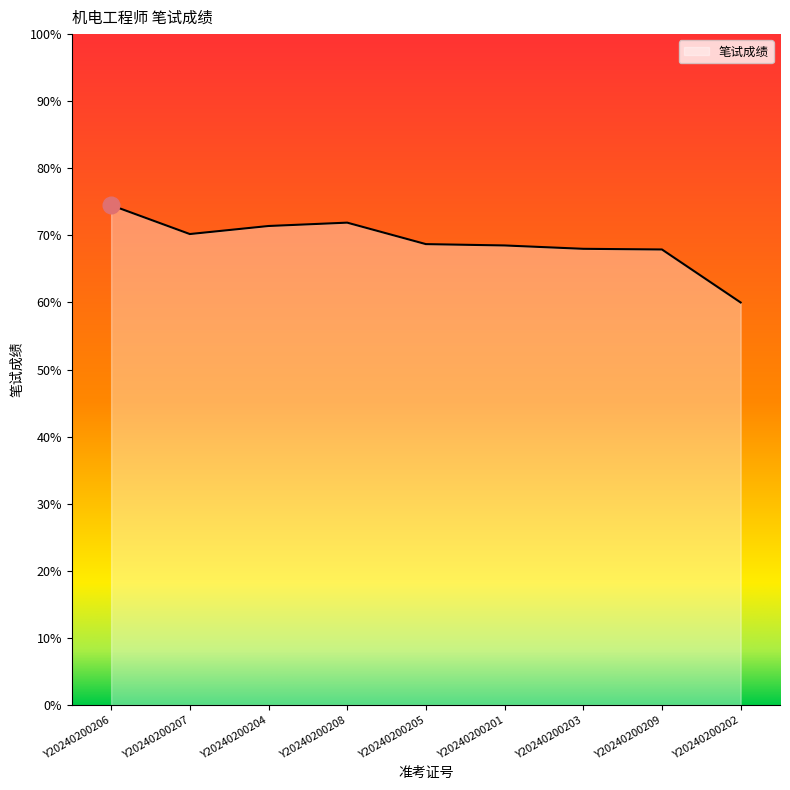

What value does the data have at Y20240200208?

71.9